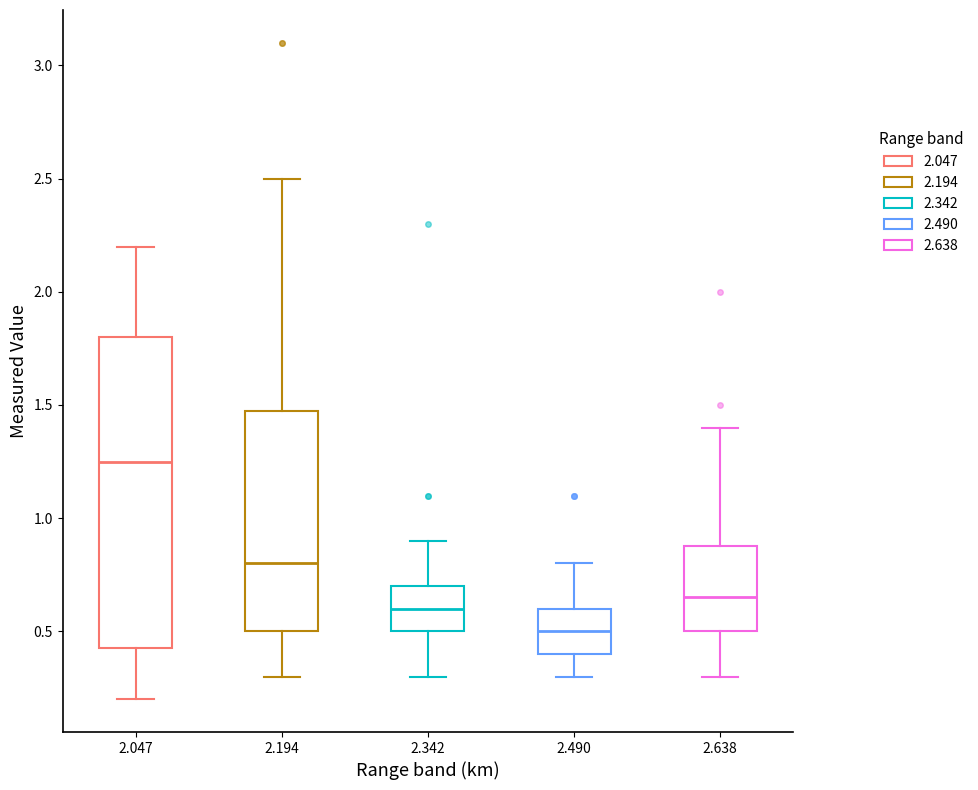

Which box has the highest median line?

2.047